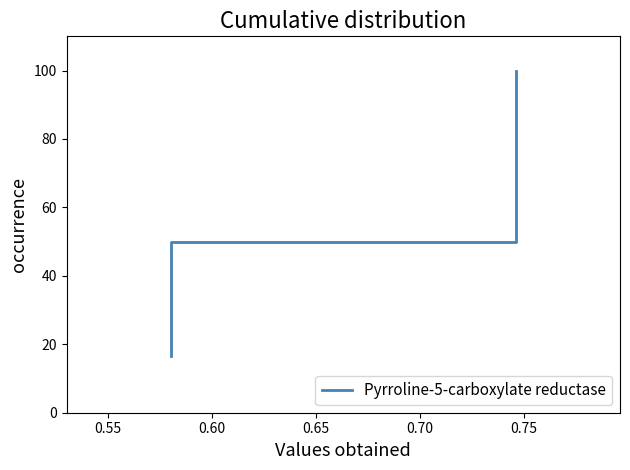

Where is the data nearest to the value 58?

0.60